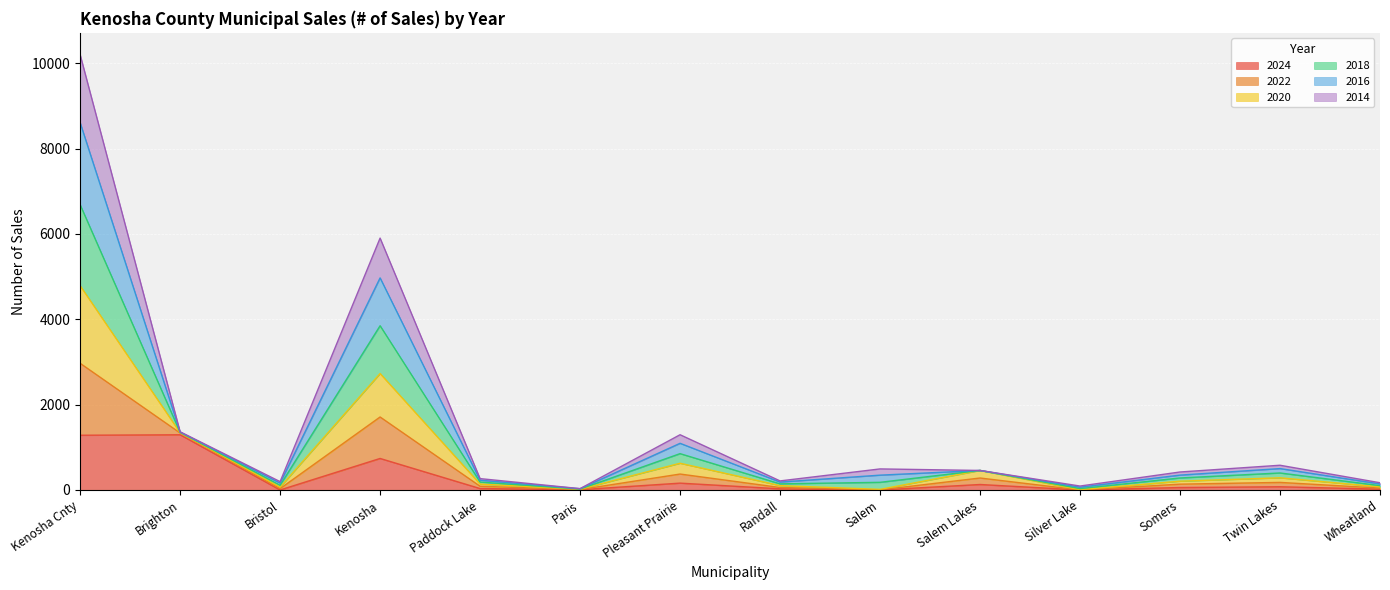

At which category is the sum across all series the highest?

Kenosha Cnty